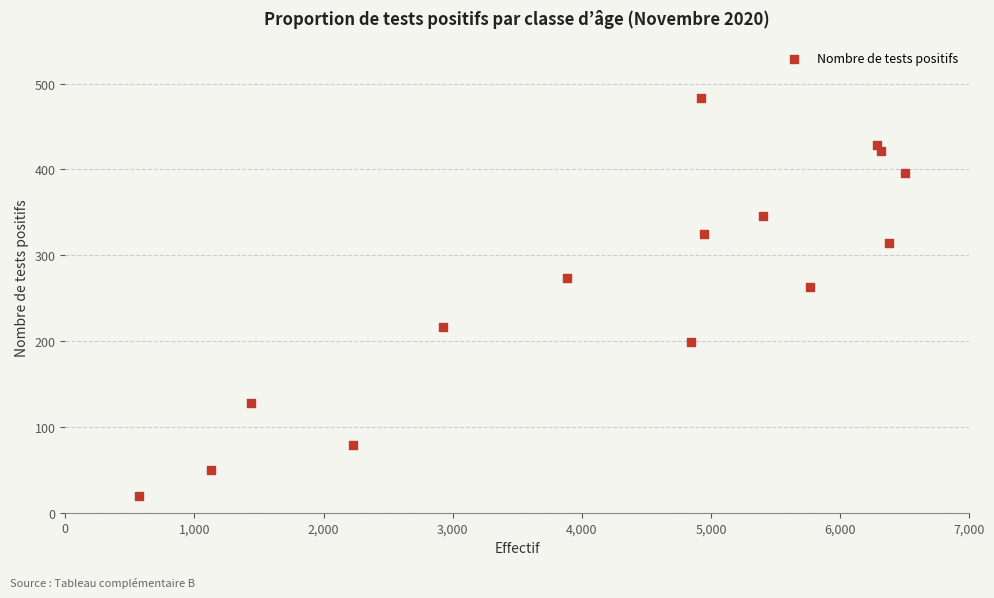

What Y value in the scatter plot is closest to 251?

263